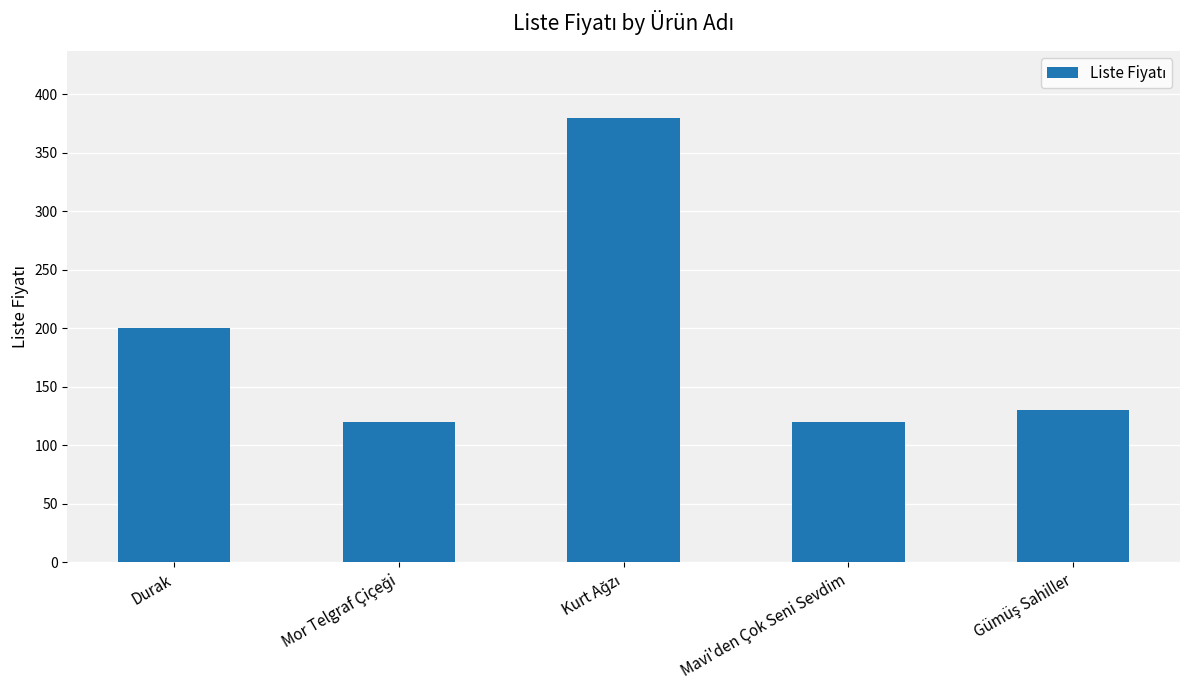

What is the maximum value shown in the chart?

380